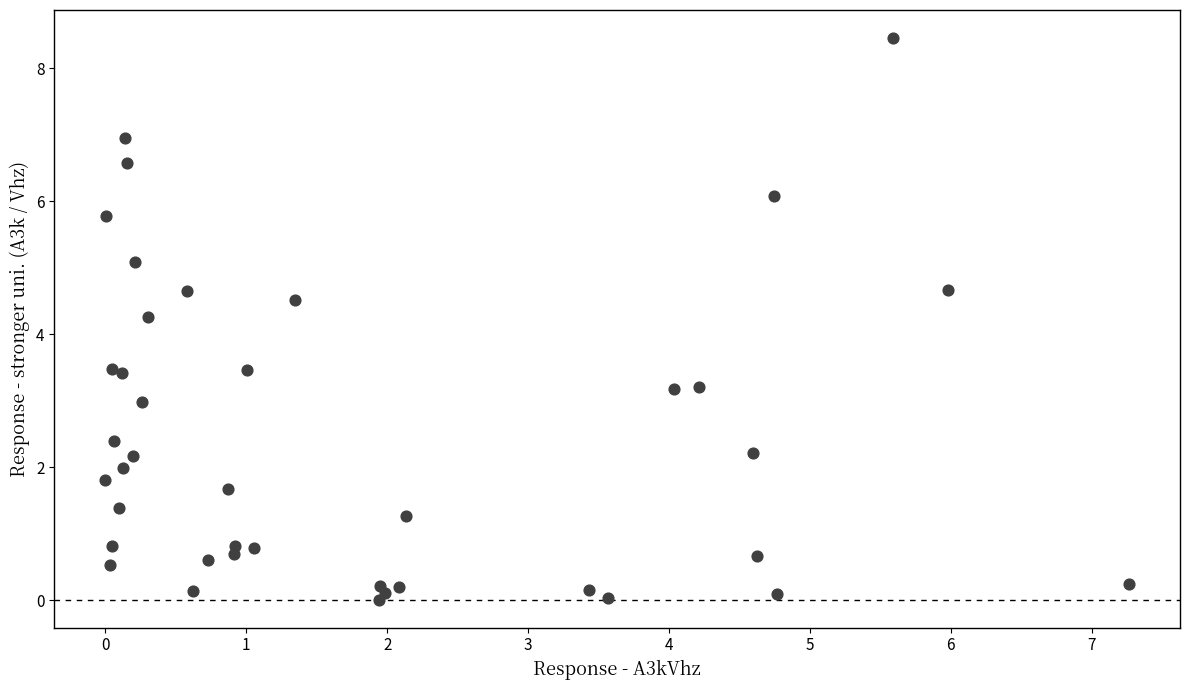

What Y value in the scatter plot is closest to 4?

4.3